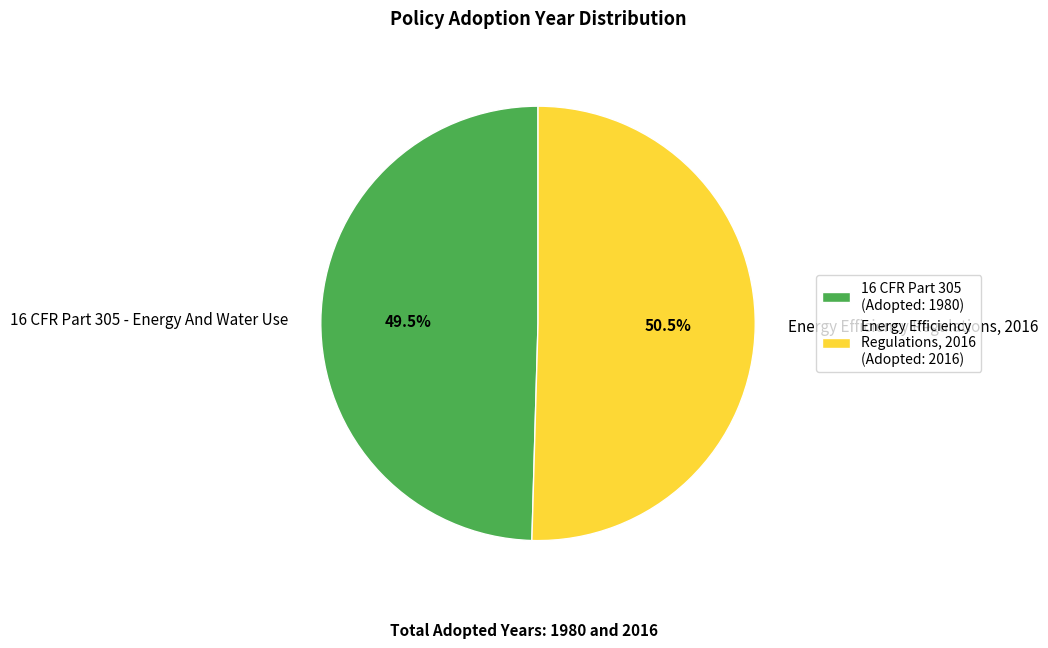

To the nearest percent, what is the average slice percentage?

50%